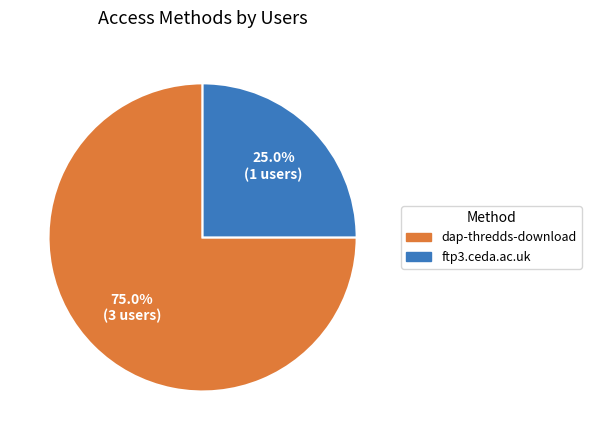

Which has a higher value, dap-thredds-download or ftp3.ceda.ac.uk?

dap-thredds-download